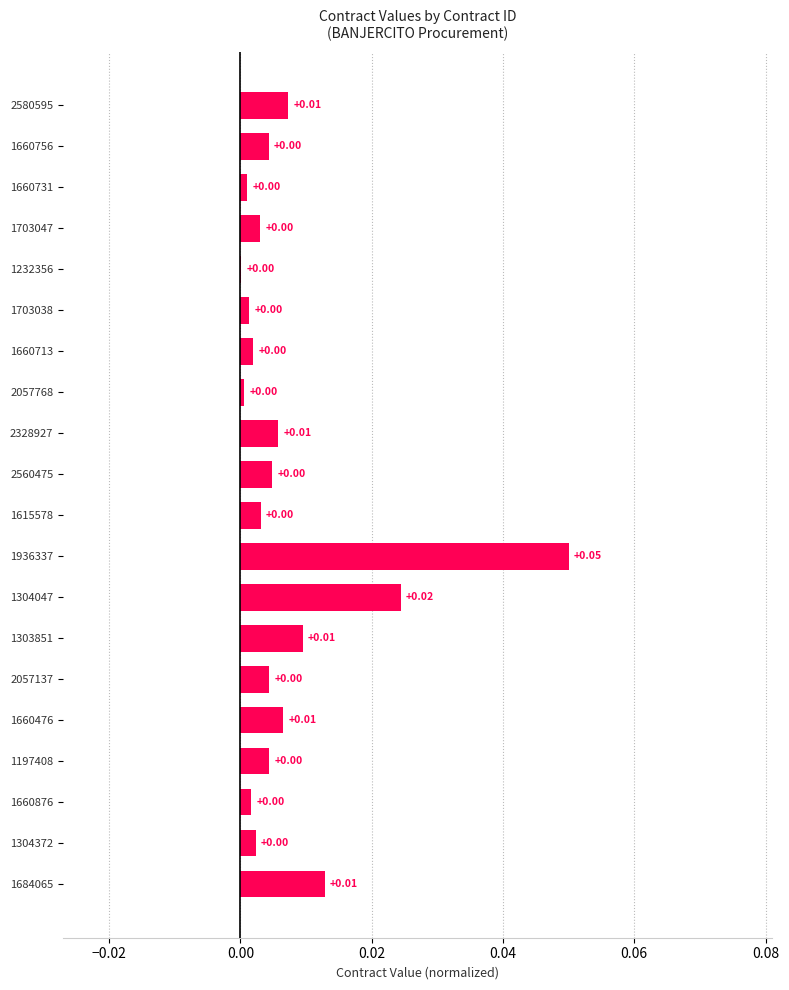

Between 1936337 and 2328927, which is larger?

1936337